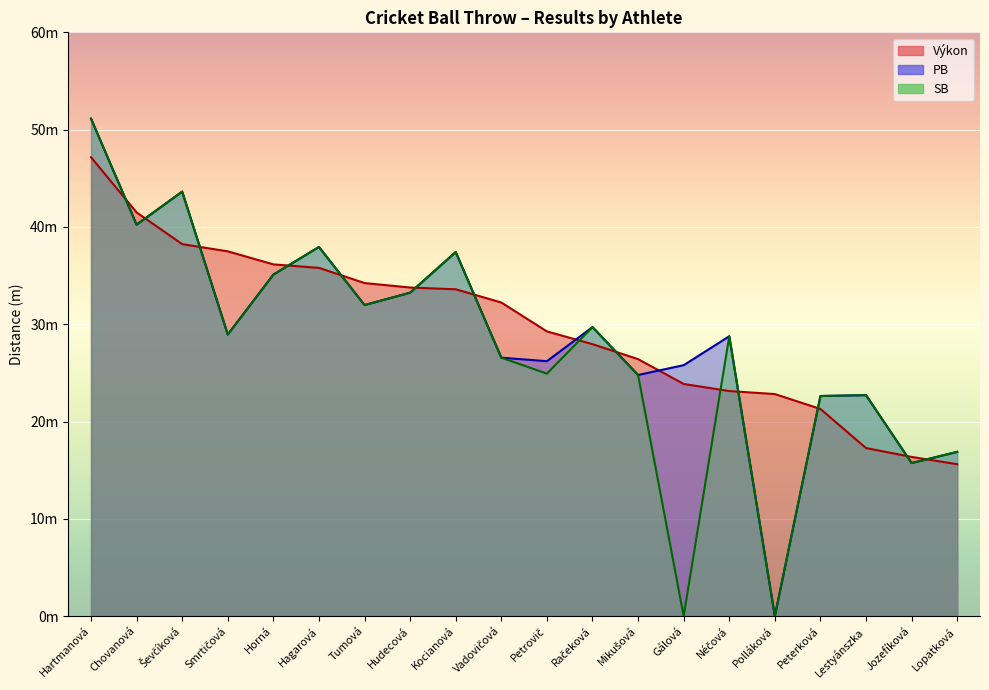

True or false: Výkon and SB cross at least once.

True